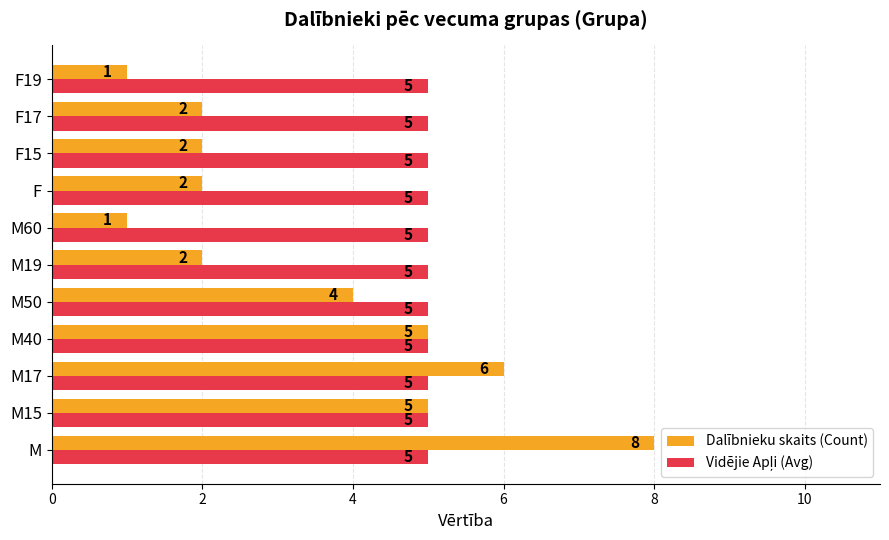

Which series has the largest range (max minus min)?

Dalībnieku skaits (Count)